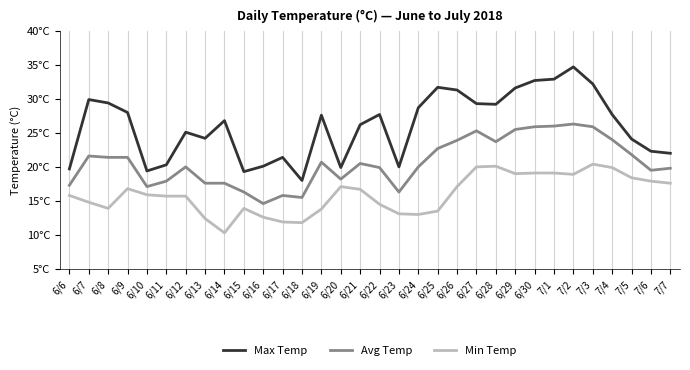

True or false: Min Temp has a value of 8.4 at 6/24.

False